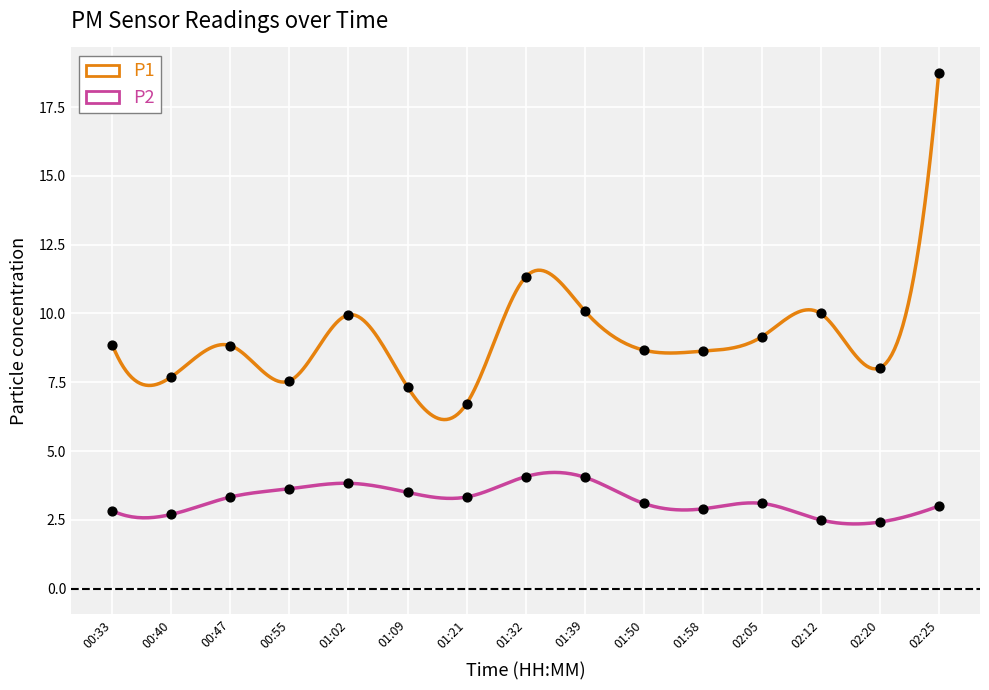

What is the total value across all series at 02:25?

21.7